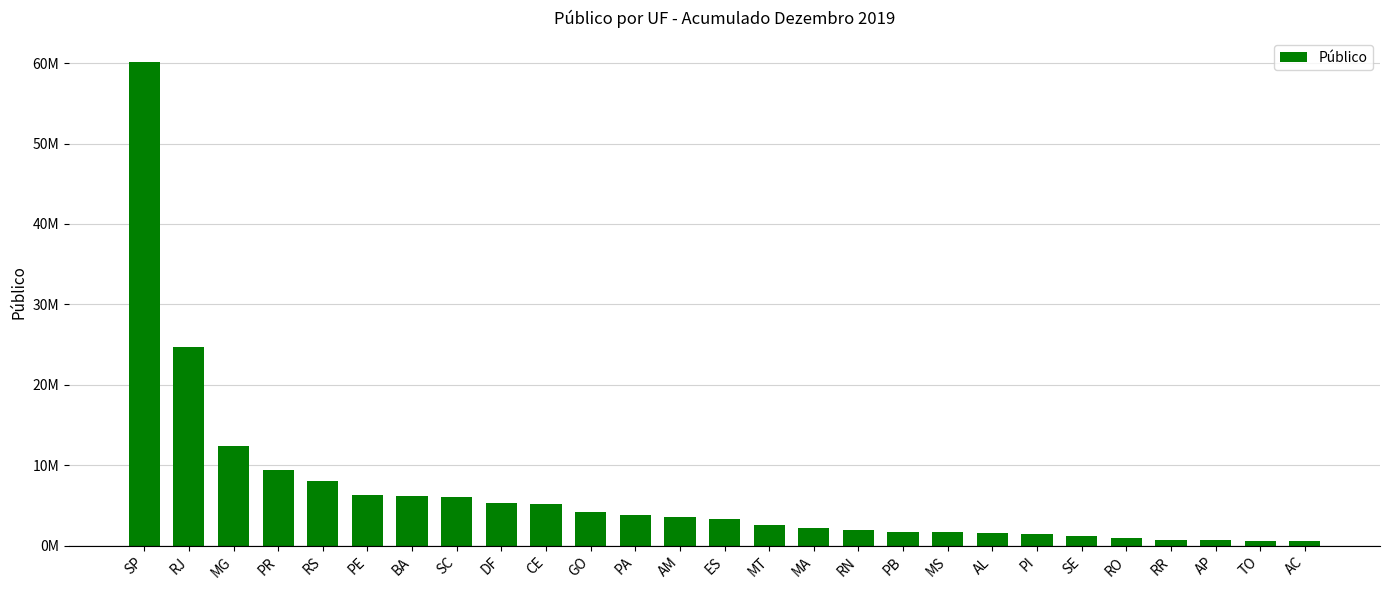

Reading right to left, what are all the values shown in this chart?

531104	633270	652582	736882	938982	1219576	1483925	1633974	1656504	1751345	1890924	2229038	2544617	3318847	3577727	3779790	4175850	5176720	5343411	6010304	6216539	6276630	8015824	9452442	12351584	24656114	60092131